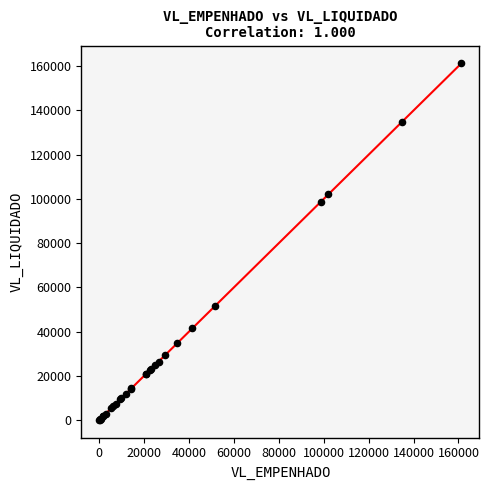

What Y value in the scatter plot is closest to 80703?

98605.9